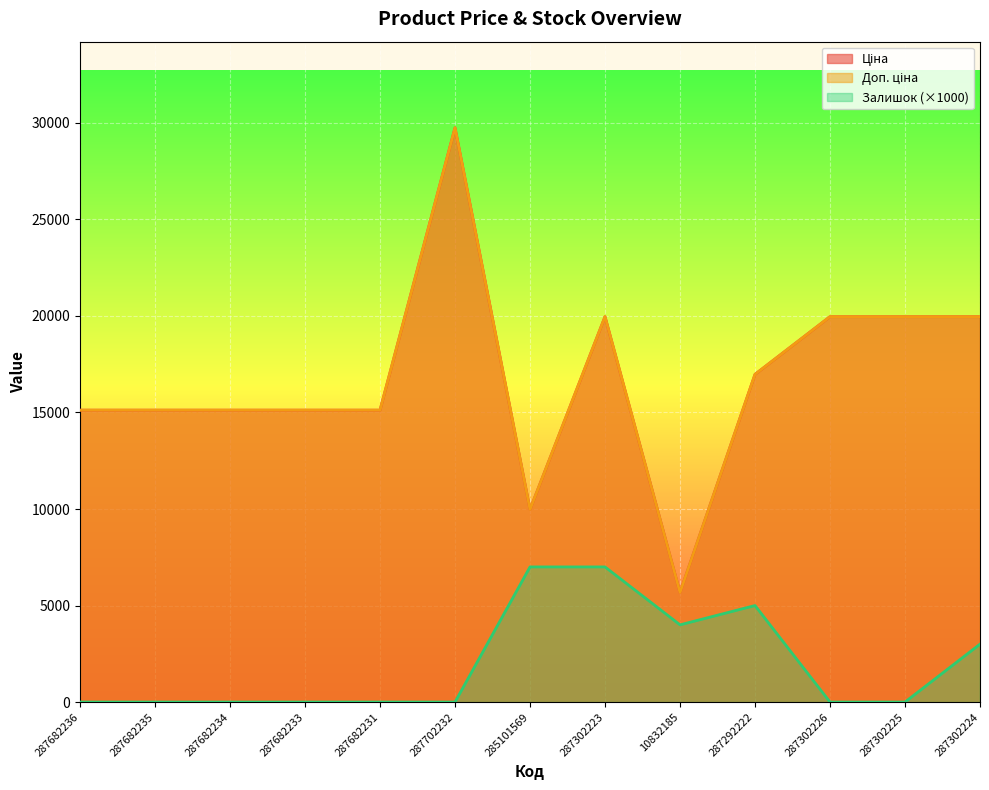

Where does the Ціна series first go above 15120?

287702232